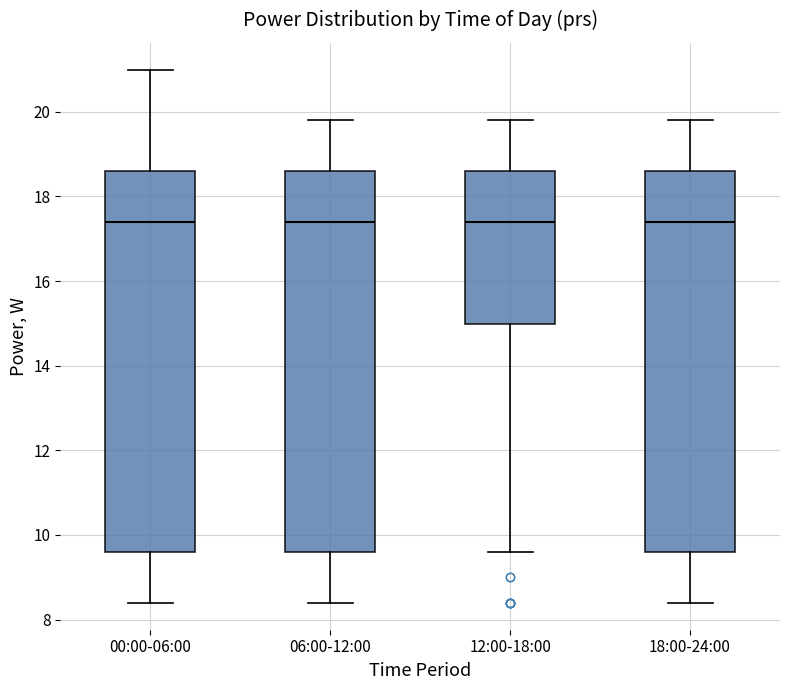

Reading left to right, transcribe this box plot: for each box, give where its median line is, the range the box spans, and where its two whiskers end, as read against the y-axis. The values are not printed on the chart, so give them approximately, as read against the axis.

00:00-06:00: median 17.4, box 9.6 to 18.6, whiskers 8.4 to 21.0
06:00-12:00: median 17.4, box 9.6 to 18.6, whiskers 8.4 to 19.8
12:00-18:00: median 17.4, box 15.0 to 18.6, whiskers 9.6 to 19.8
18:00-24:00: median 17.4, box 9.6 to 18.6, whiskers 8.4 to 19.8